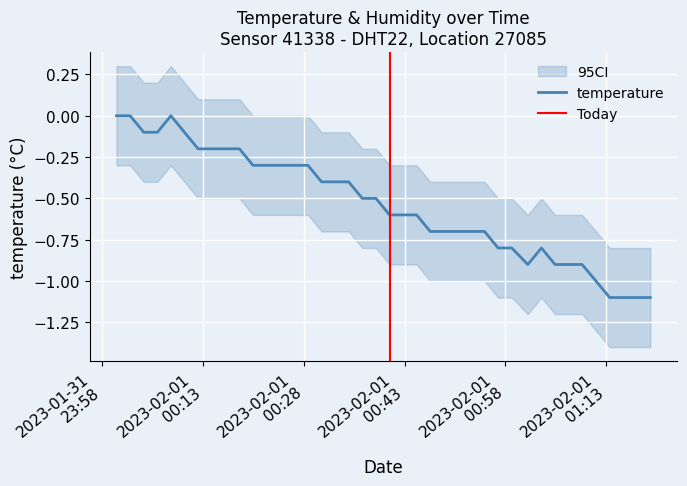

What is the value of the 12th point from the left?

-0.3